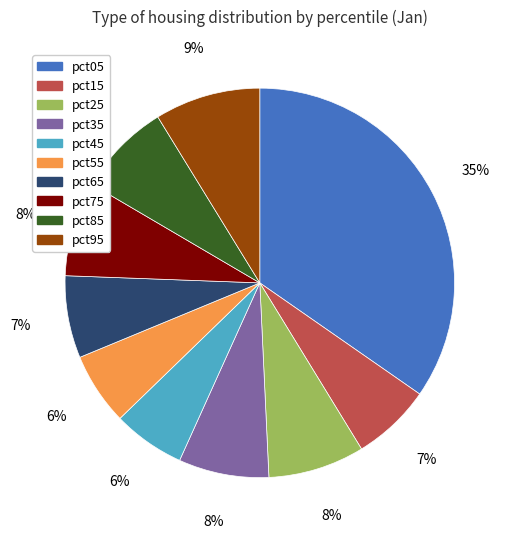

Do pct55 and pct45 together represent more than half of the pie?

No